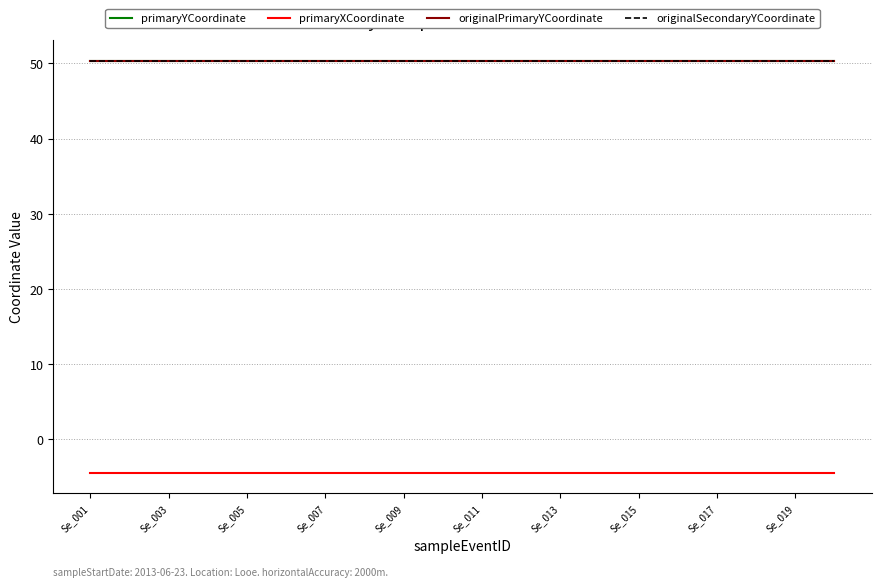

What is the maximum value shown in the chart?

50.4